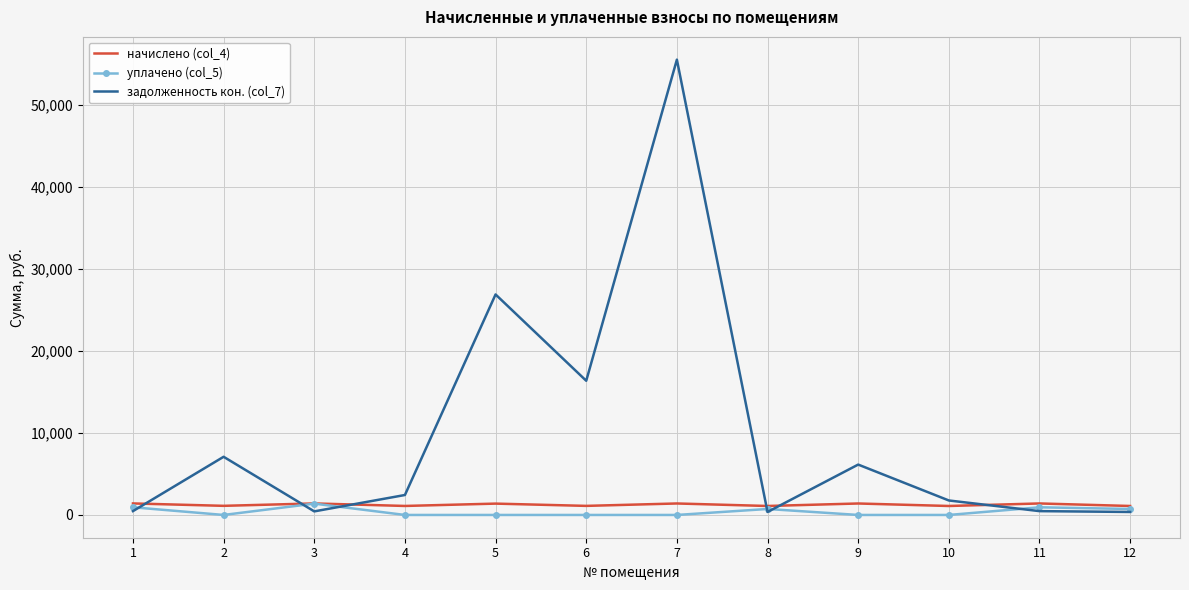

Which series has the widest spread of values?

задолженность кон. (col_7)